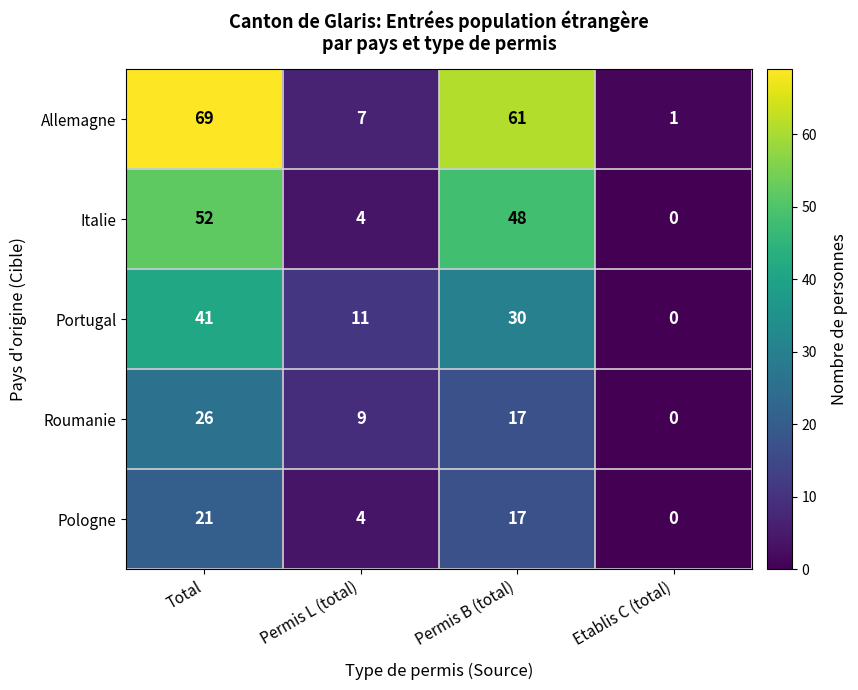

Which category has the highest value across all series?

Total